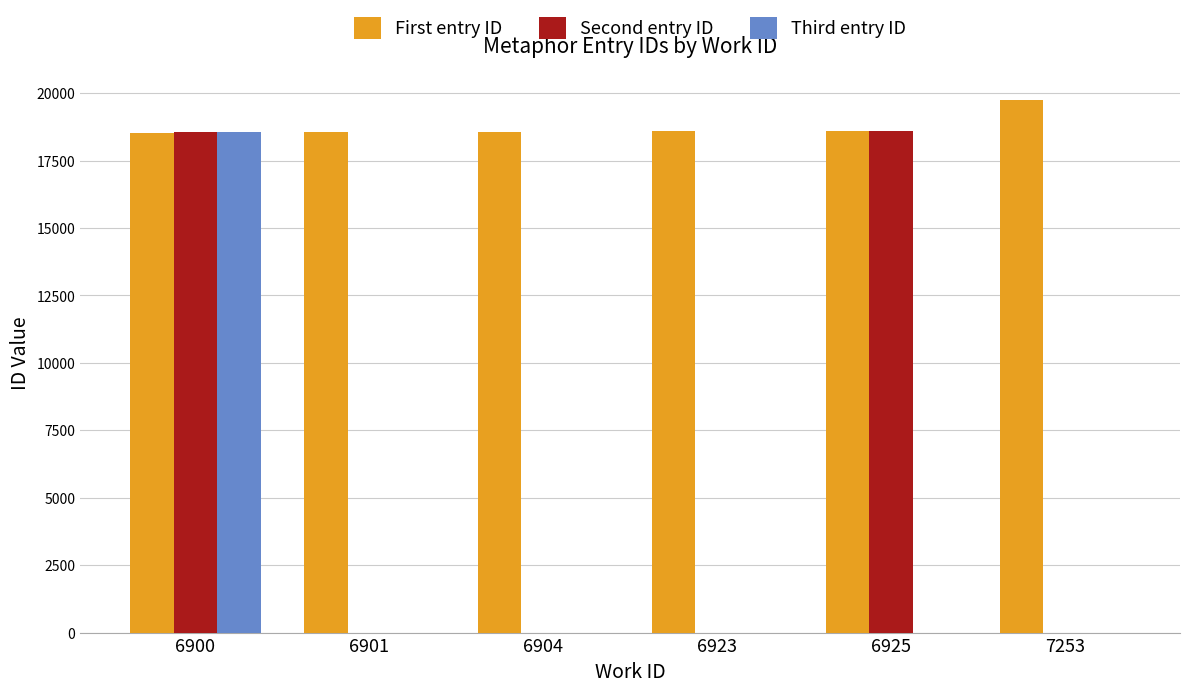

What is the difference between the First entry ID values at 6904 and 7253?

1207